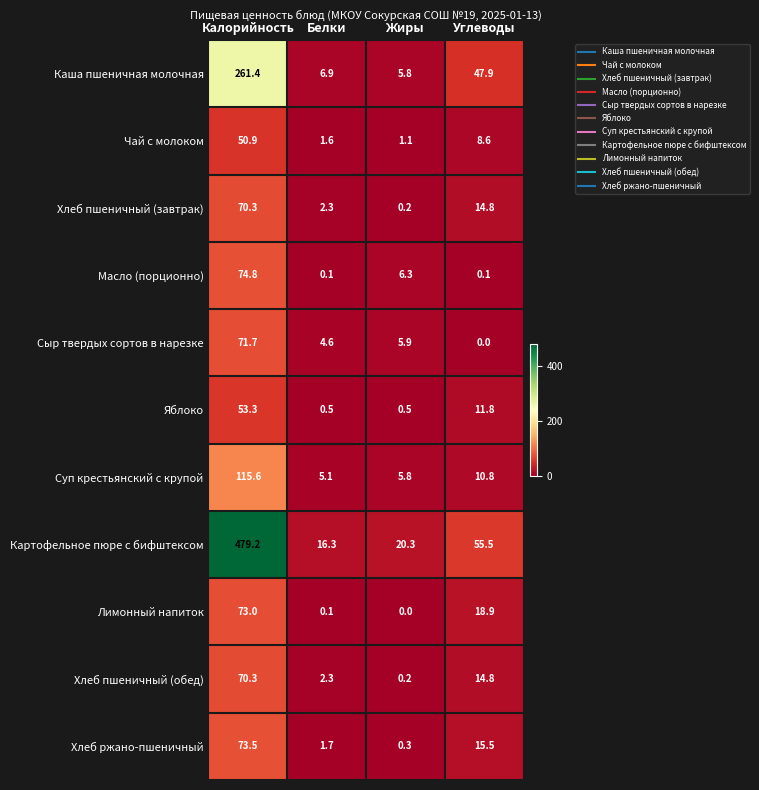

Which series has the largest range (max minus min)?

Картофельное пюре с бифштексом